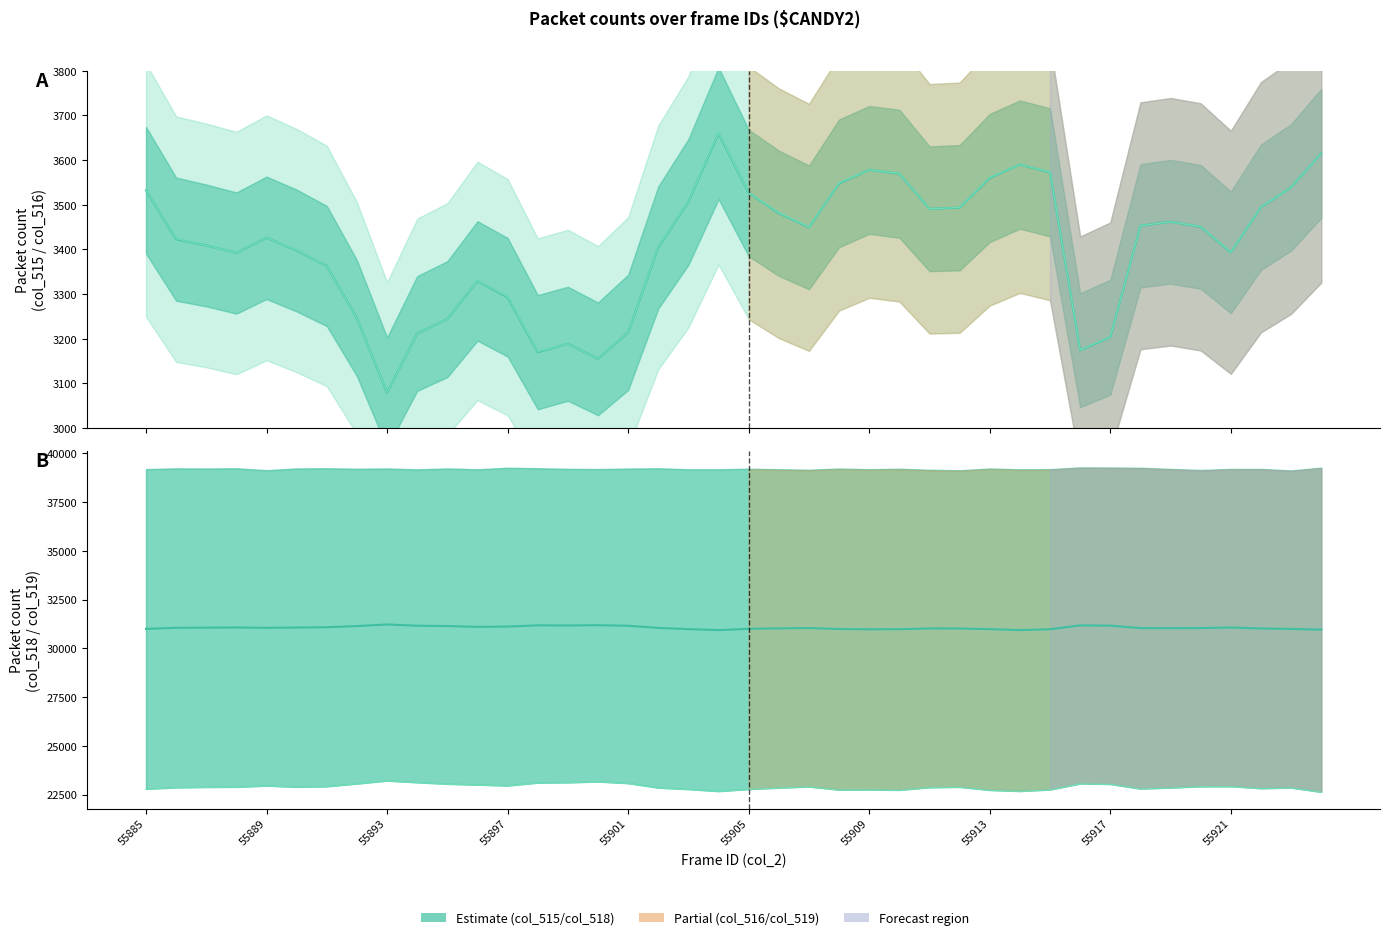

Read the col_515 value at 25.

3569.5